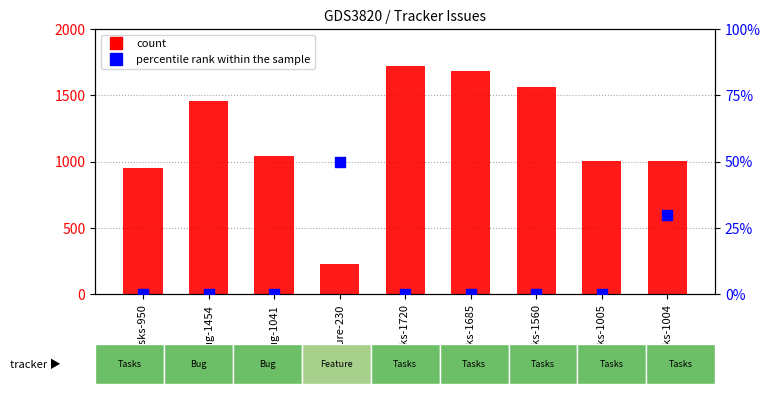

What are all the series names shown in the legend?

count, percentile rank within the sample